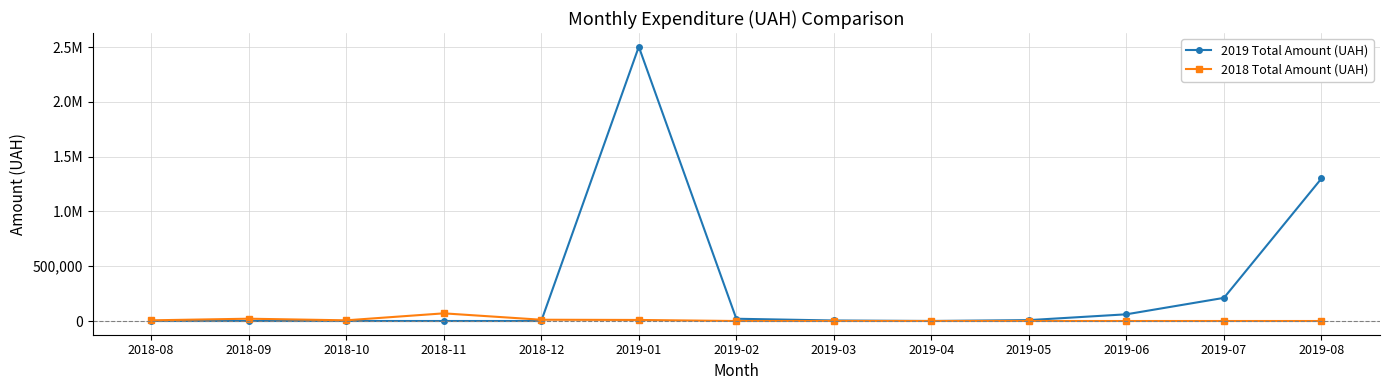

Is this an area chart (filled region under the line)?

No